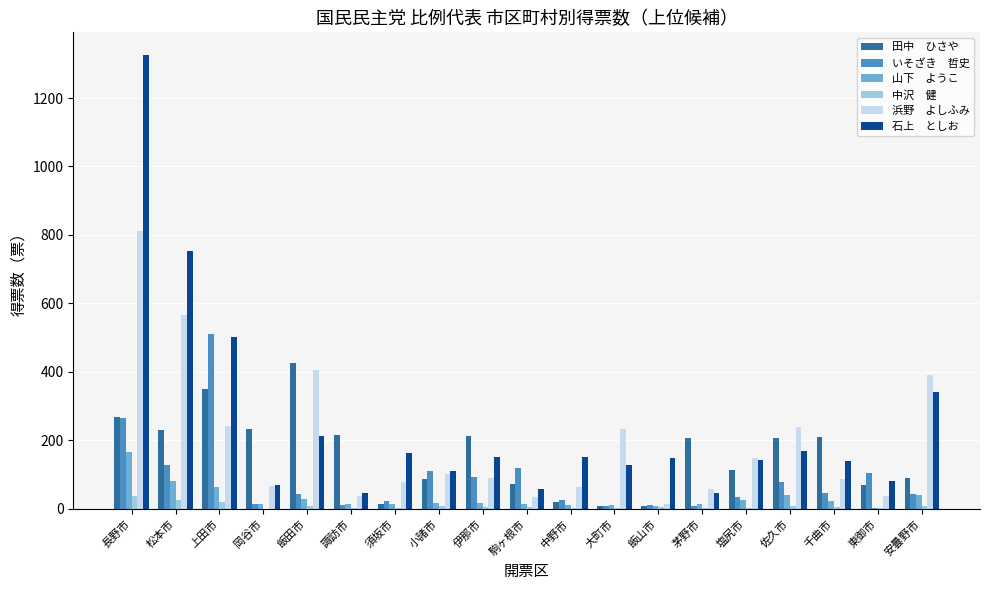

What is the greatest value displayed?

1325.6